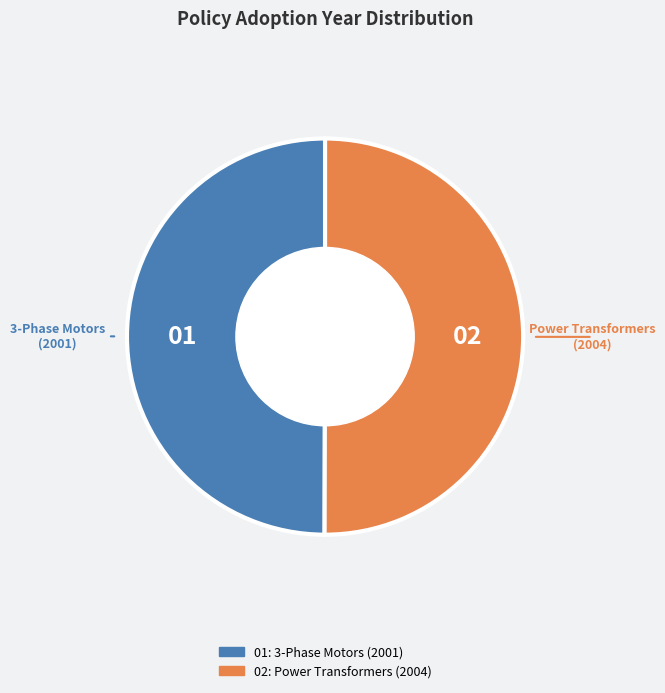

How many segments does this pie chart have?

2